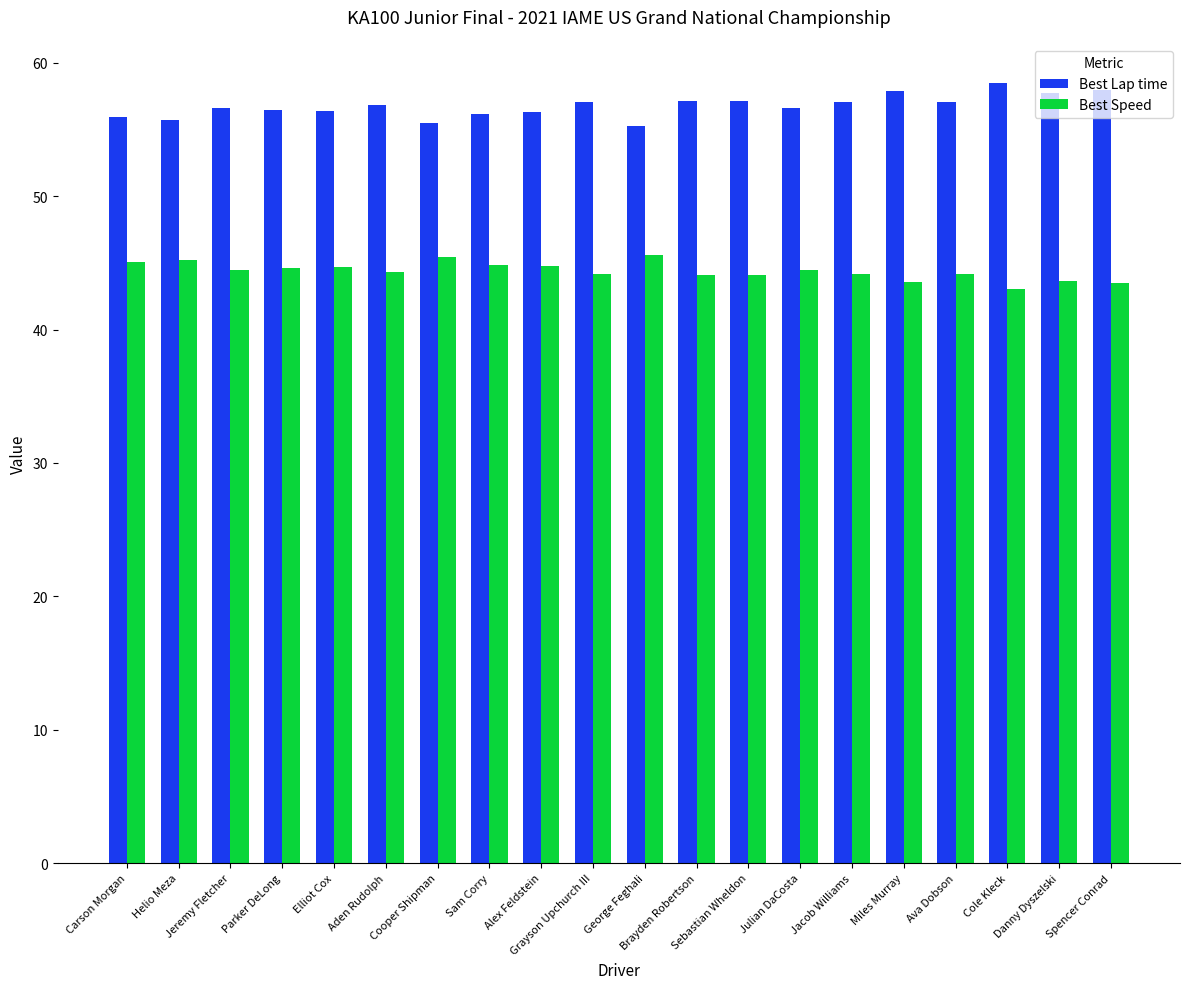

What position from the left is Sebastian Wheldon?

13